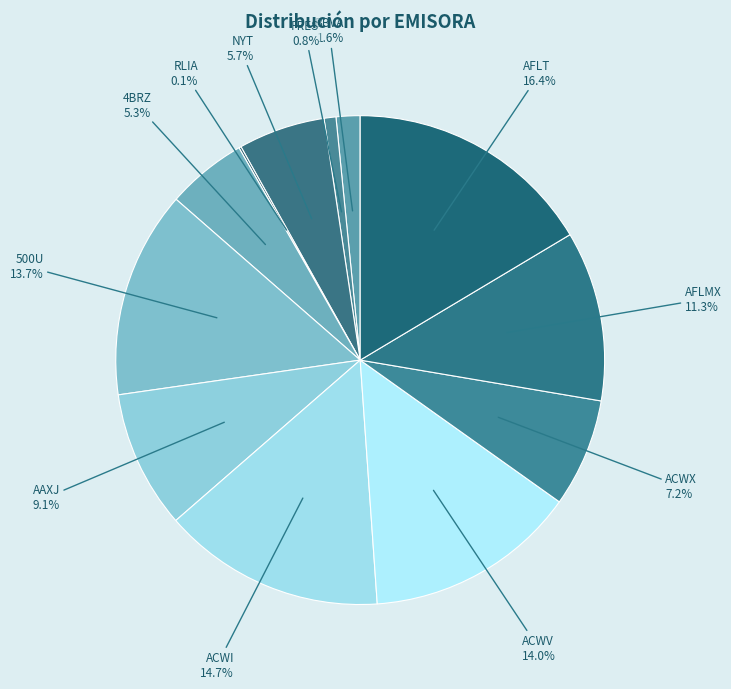

Is AAXJ the majority of the pie?

No